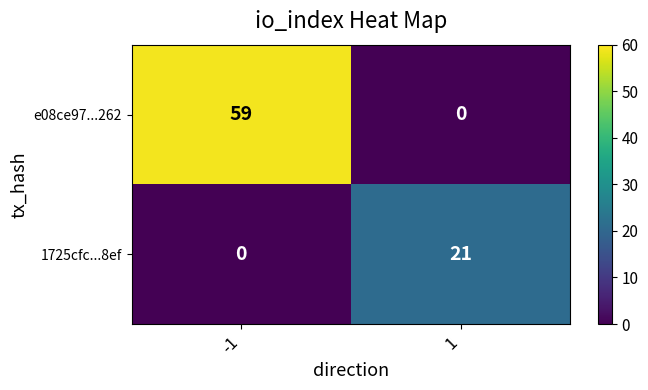

What is the sum of the 1725cfc...8ef values at -1 and 1?

21